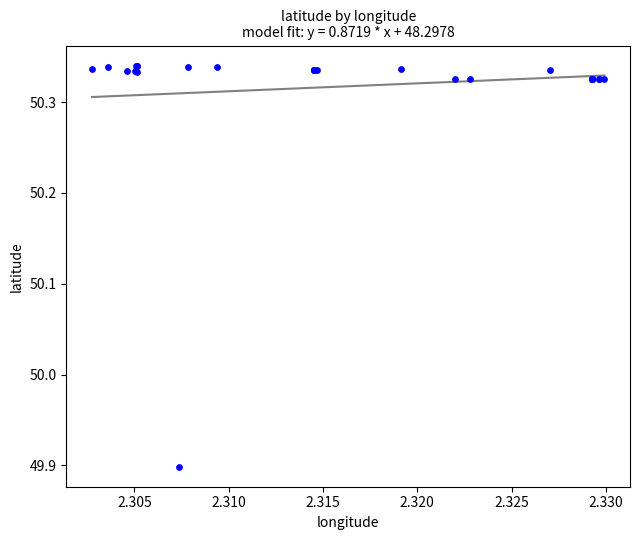

What Y value in the scatter plot is closest to 50?

49.9